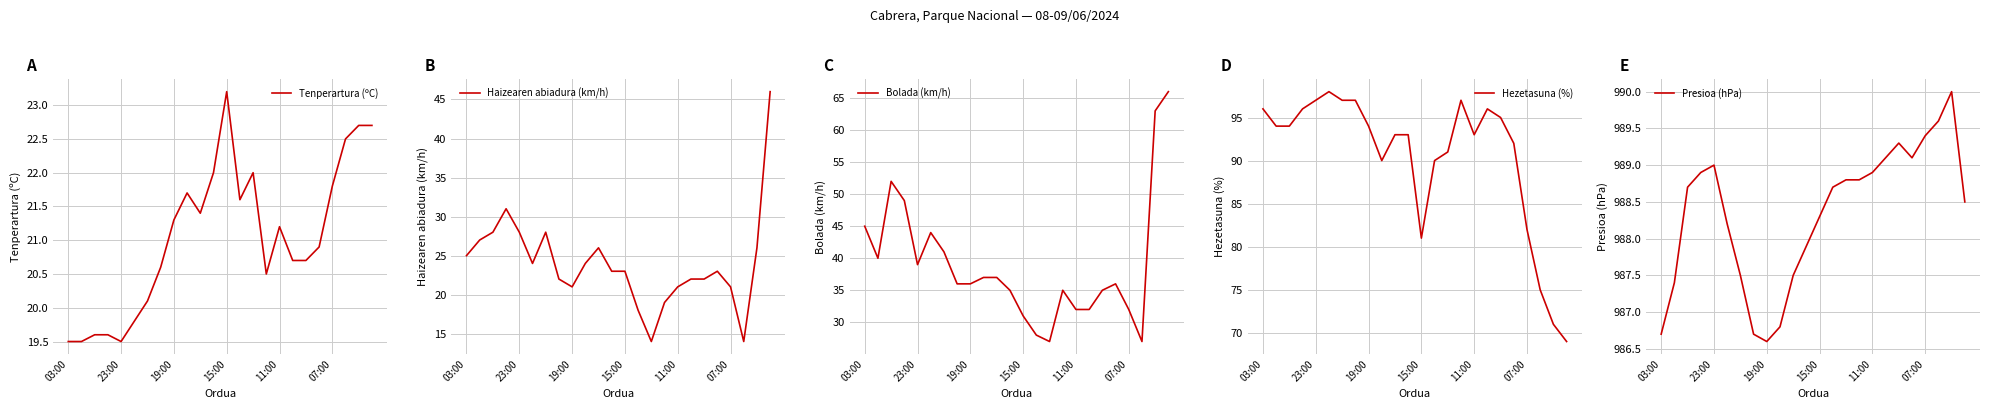

Does the chart have visible grid lines?

Yes